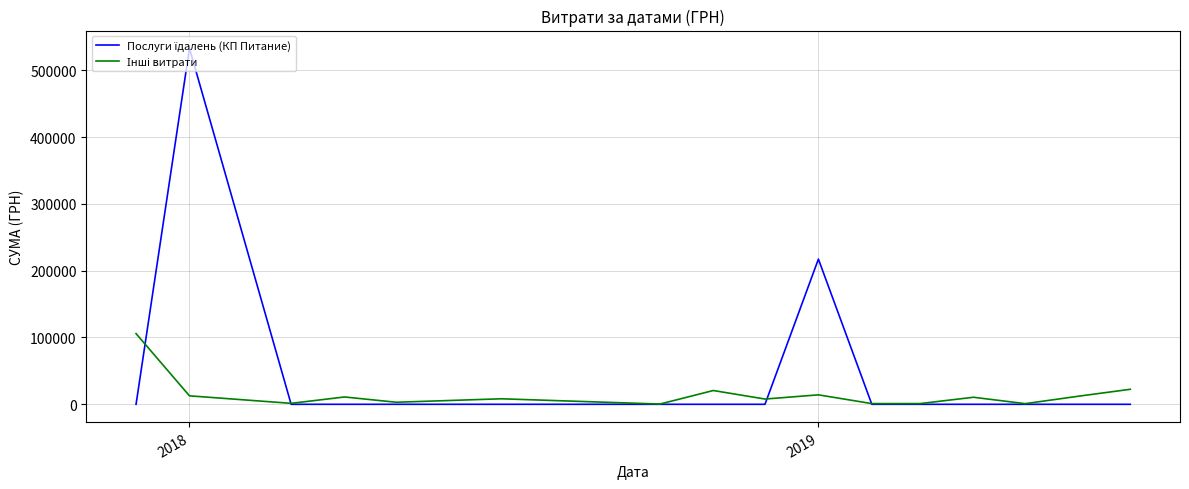

What is the maximum value shown in the chart?

532782.7